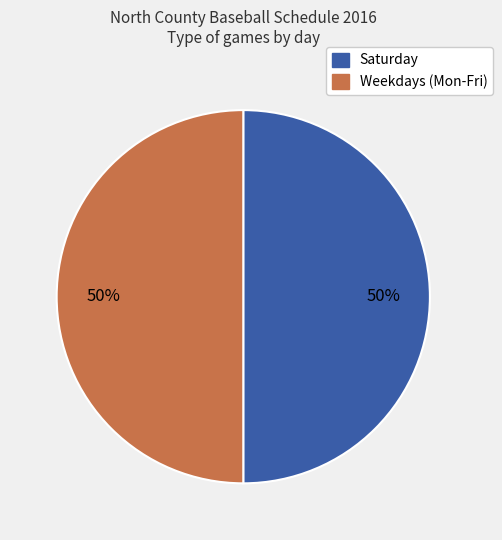

To the nearest percent, what is the average slice percentage?

50%